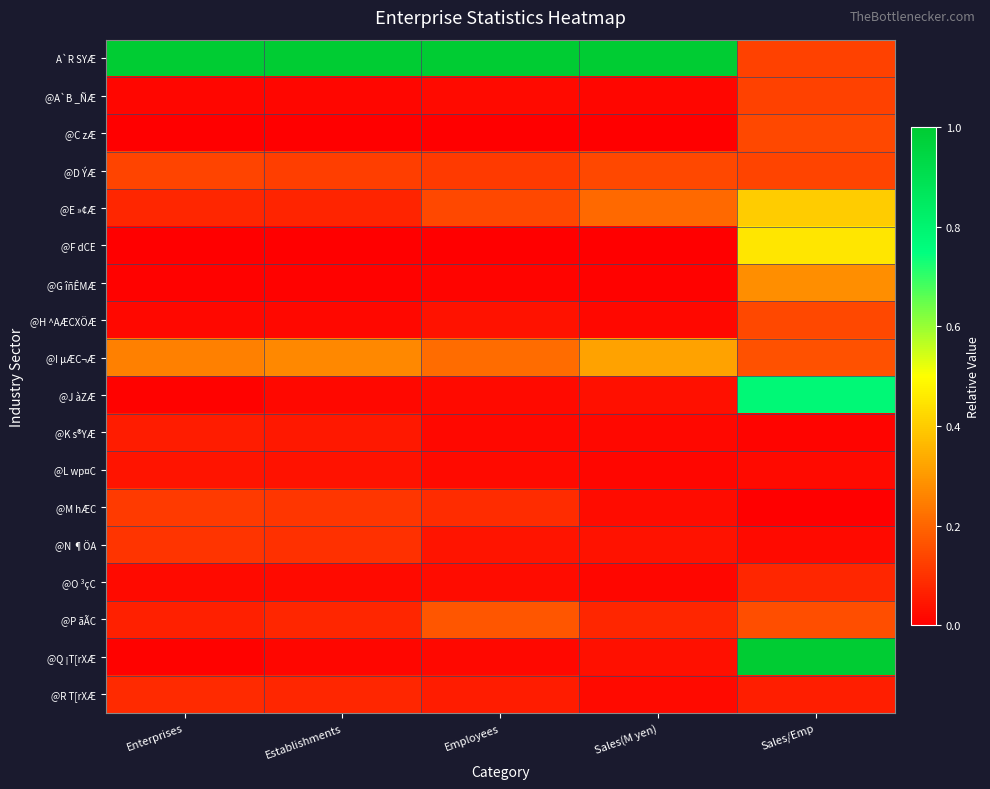

Which series changed the most between Enterprises and Sales/Emp?

@Q ¡T[rXÆ